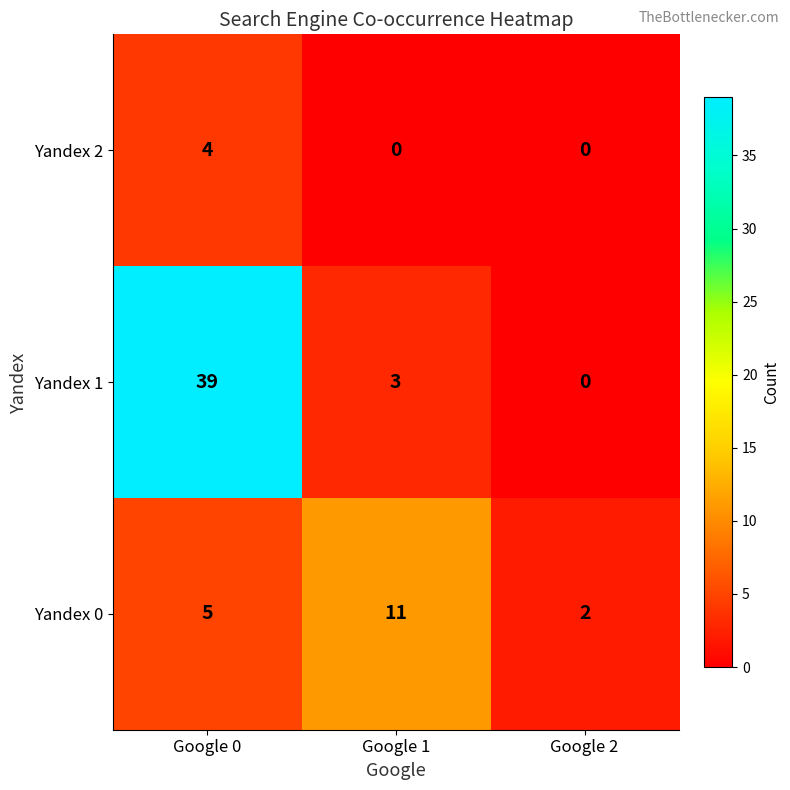

How many Yandex 0 values are between 2 and 11?

3